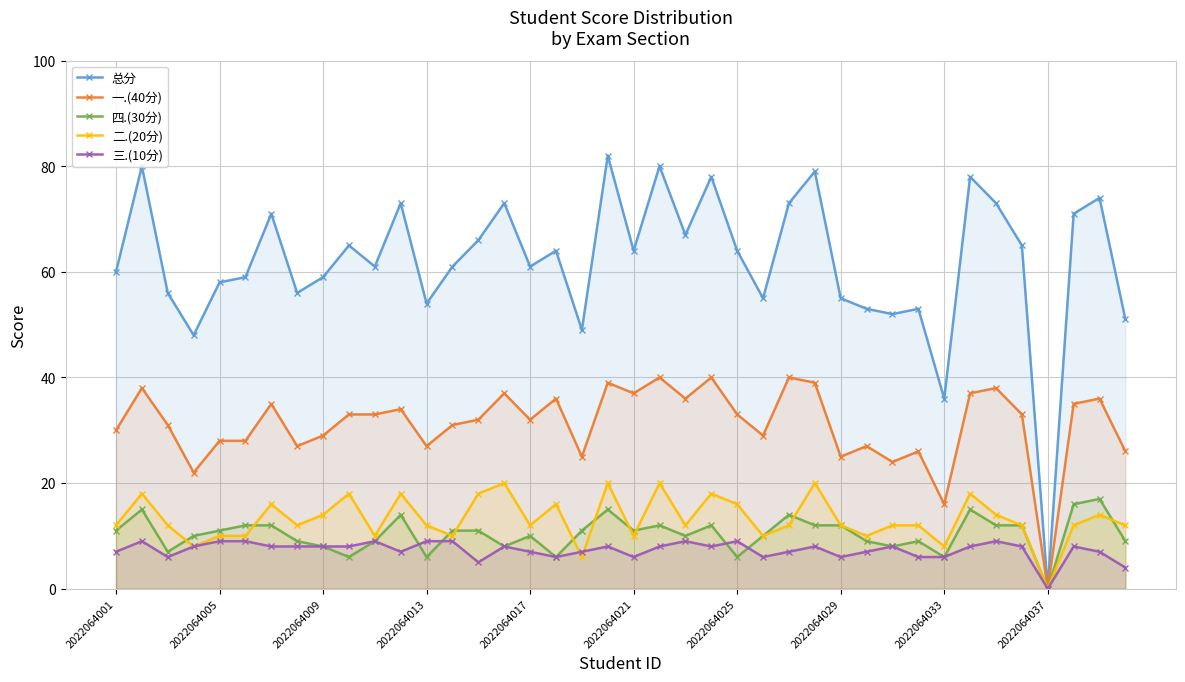

Which series has the largest total across all categories?

总分